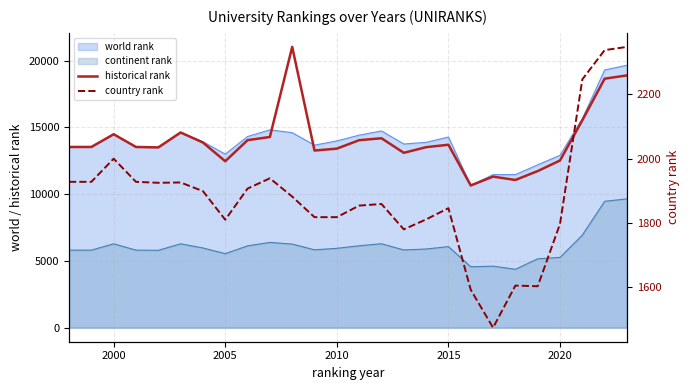

What position from the left is 2010?

13